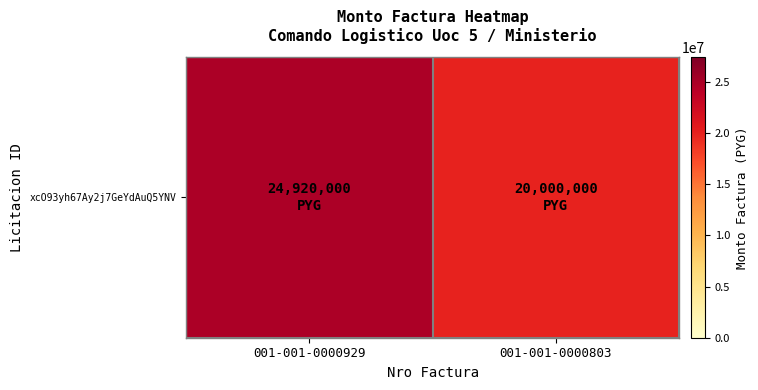

Rank the categories by value from highest to lowest.

001-001-0000929, 001-001-0000803